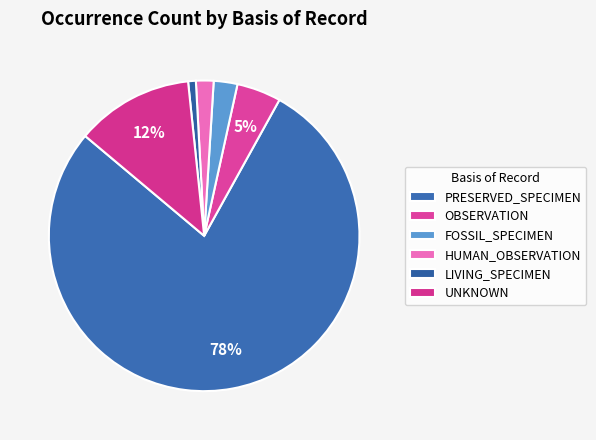

To the nearest percent, what percentage of the pie is HUMAN_OBSERVATION?

2%